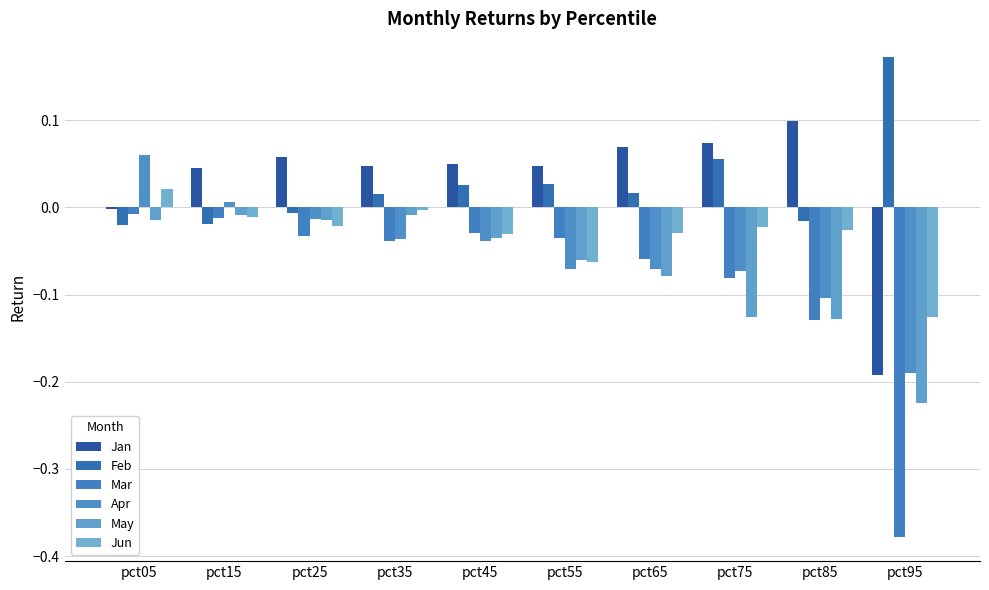

How many data points does each series have?

10